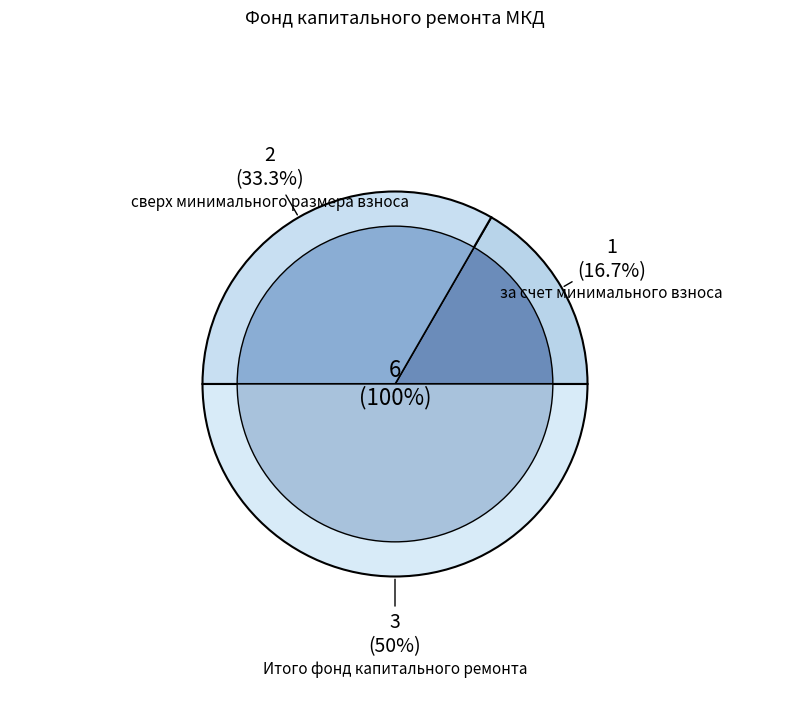

True or false: Итого фонд капитального ремонта accounts for 50% of the total.

True